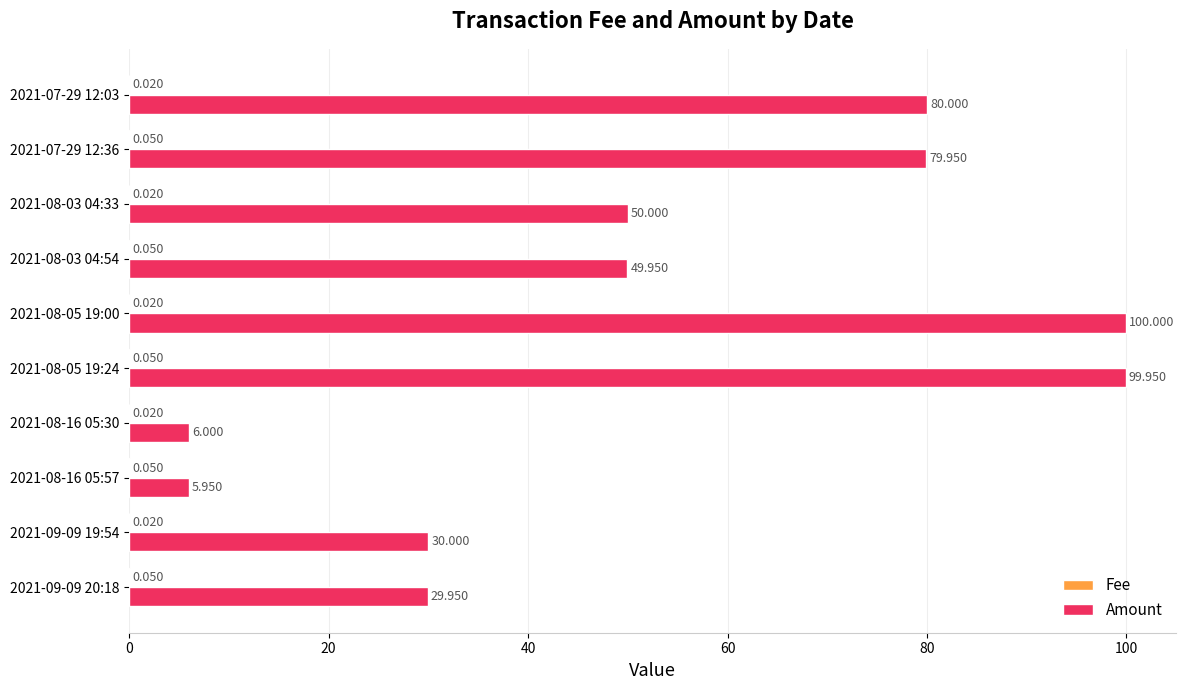

Between 2021-09-09 19:54 and 2021-08-05 19:24, which series saw the biggest shift?

Amount